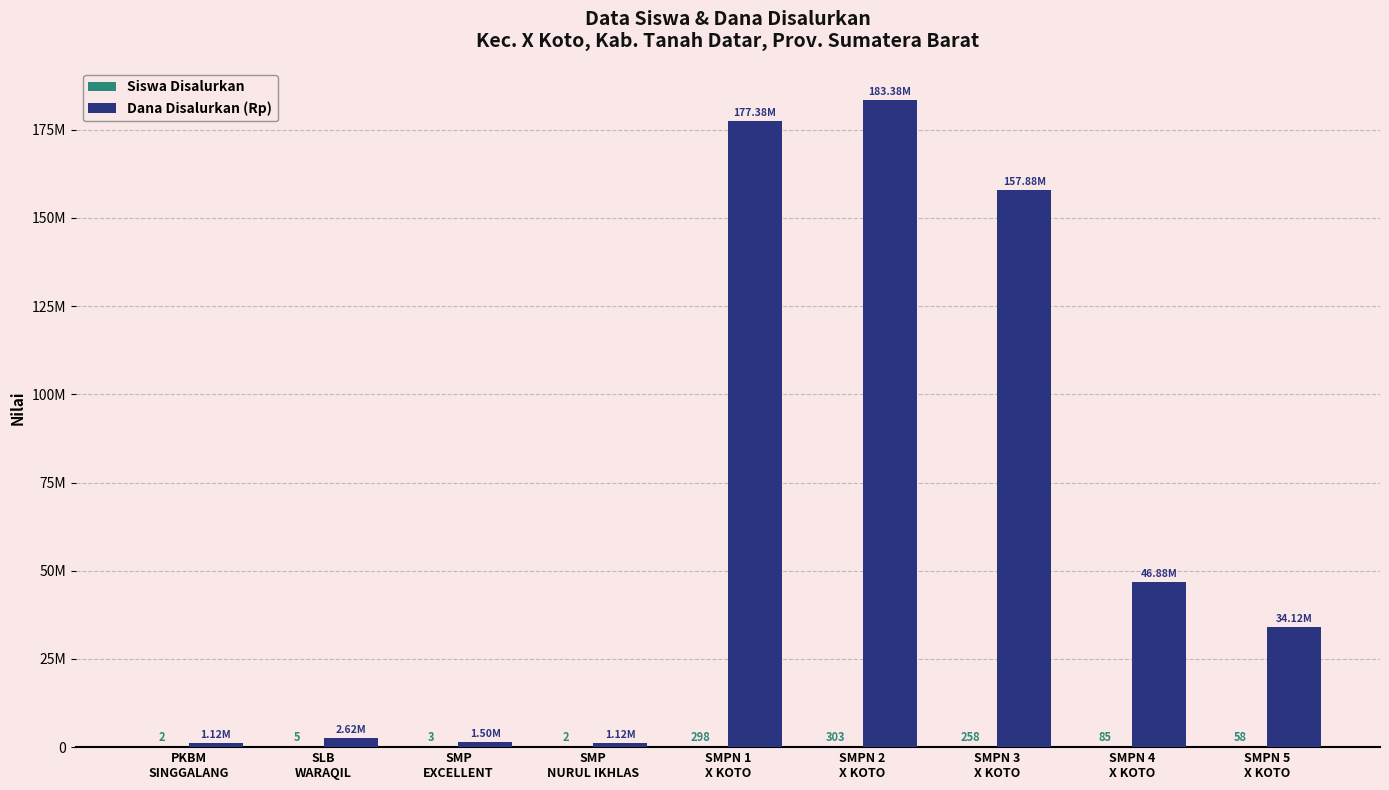

Reading left to right, list all the values displayed in this chart.

Siswa Disalurkan: 2	5	3	2	298	303	258	85	58
Dana Disalurkan (Rp): 1125000	2625000	1500000	1125000	177375000	183375000	157875000	46875000	34125000